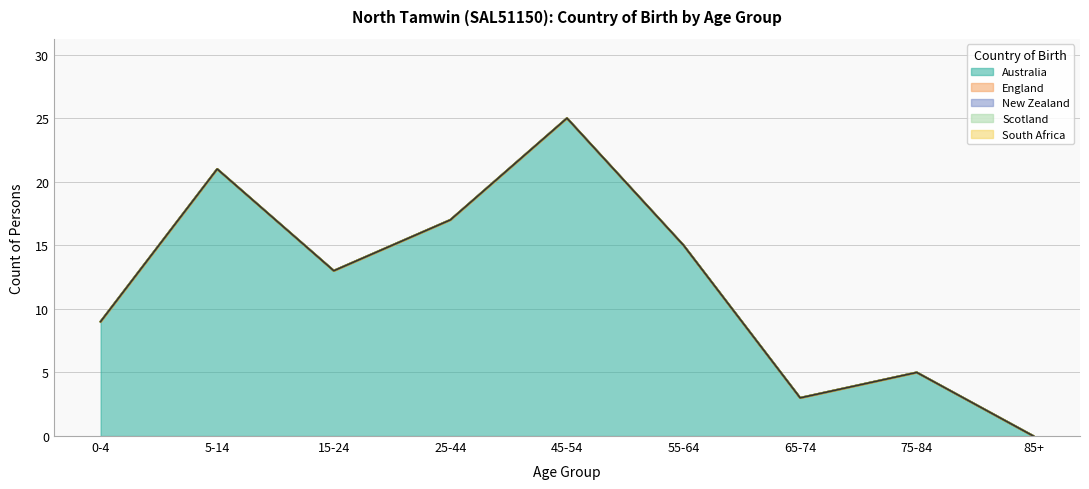

Reading right to left, extract all data points from this chart.

Australia: 0	5	3	15	25	17	13	21	9
England: 0	0	0	0	0	0	0	0	0
New Zealand: 0	0	0	0	0	0	0	0	0
Scotland: 0	0	0	0	0	0	0	0	0
South Africa: 0	0	0	0	0	0	0	0	0